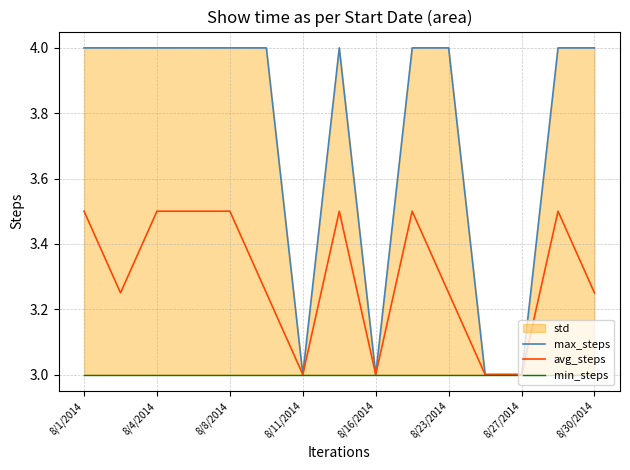

The avg_steps series shows 1.5 at 8/4/2014. True or false?

False